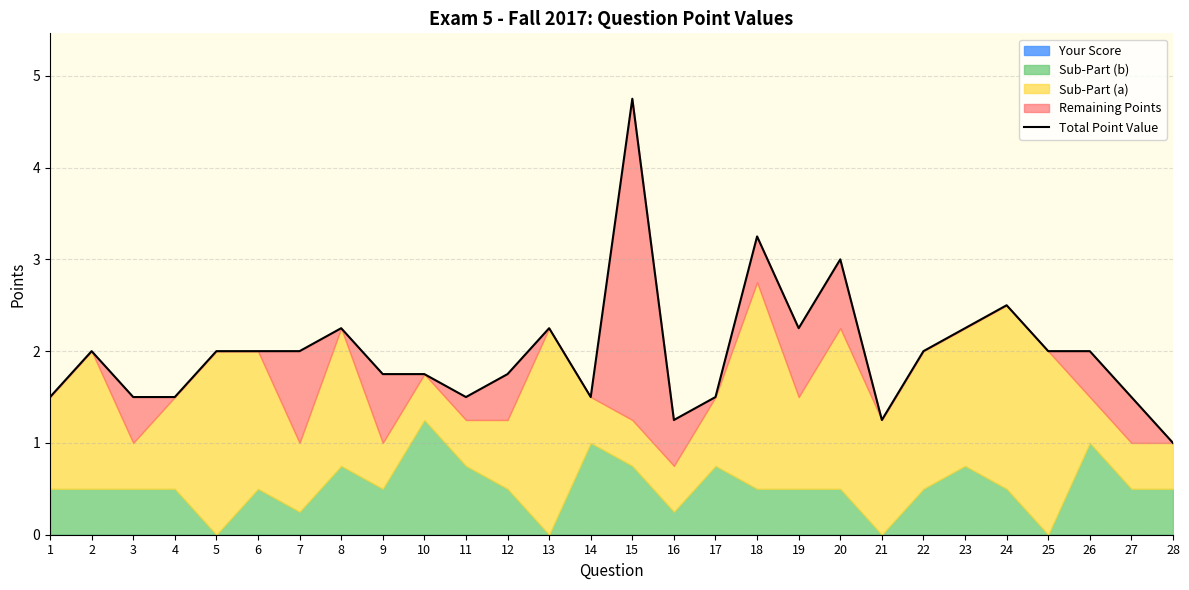

What is the difference between the second highest and second lowest values?

2.0